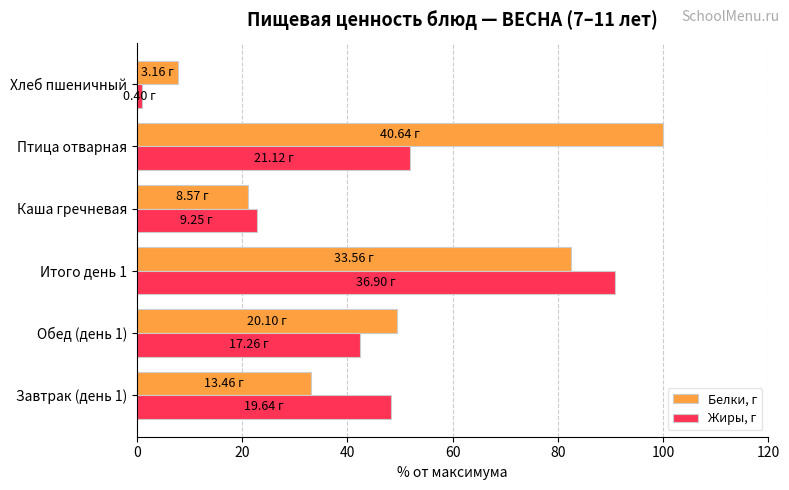

Which series has the largest total across all categories?

Белки, г